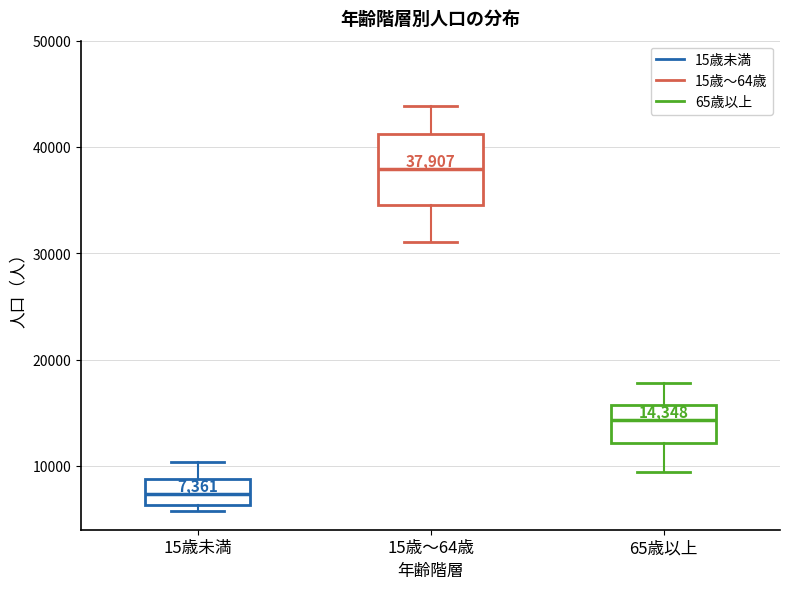

Which box's median line is the highest?

15歳～64歳